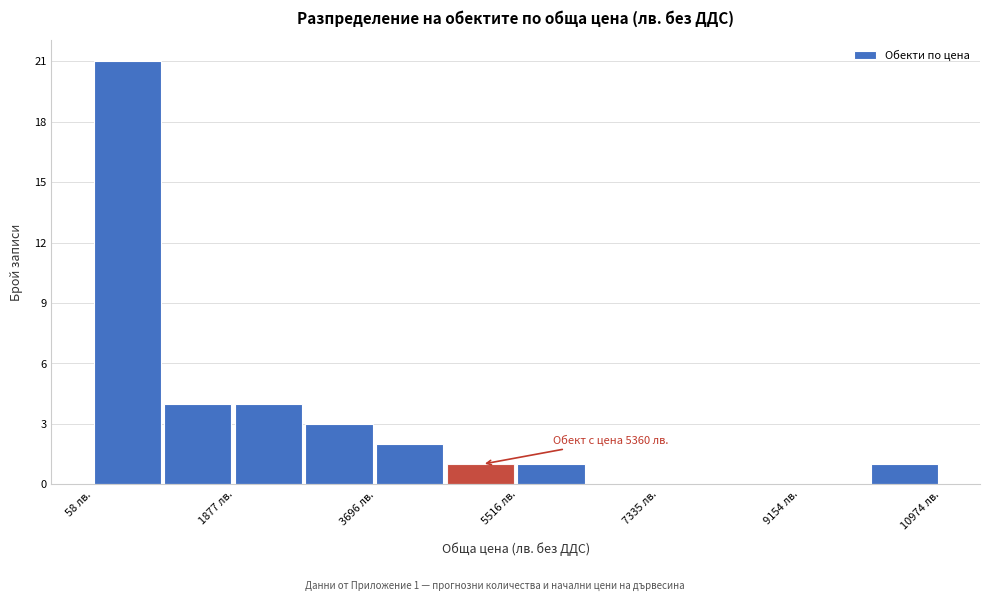

Over which range of the x-axis is the bar tallest?

0 to 1000